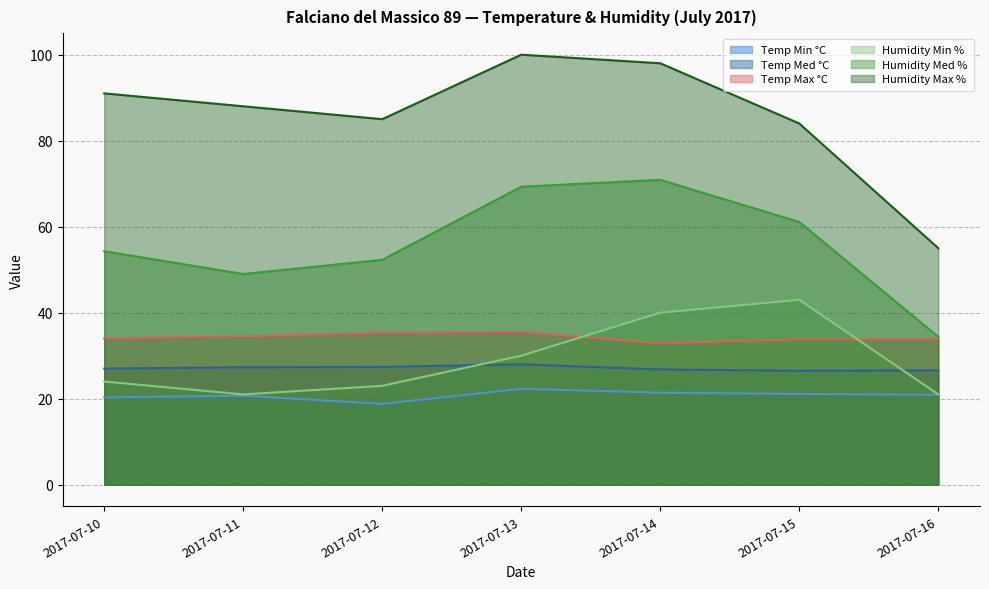

True or false: Humidity Min % and Temp Min °C intersect in this chart.

False